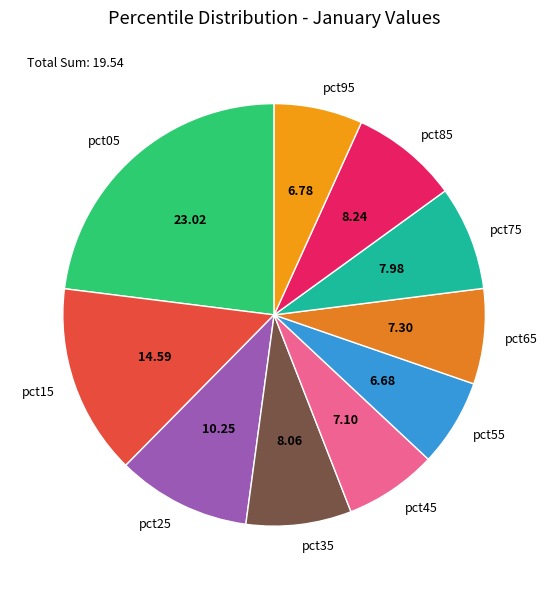

Is the sum of pct65 and pct25 greater than half?

No